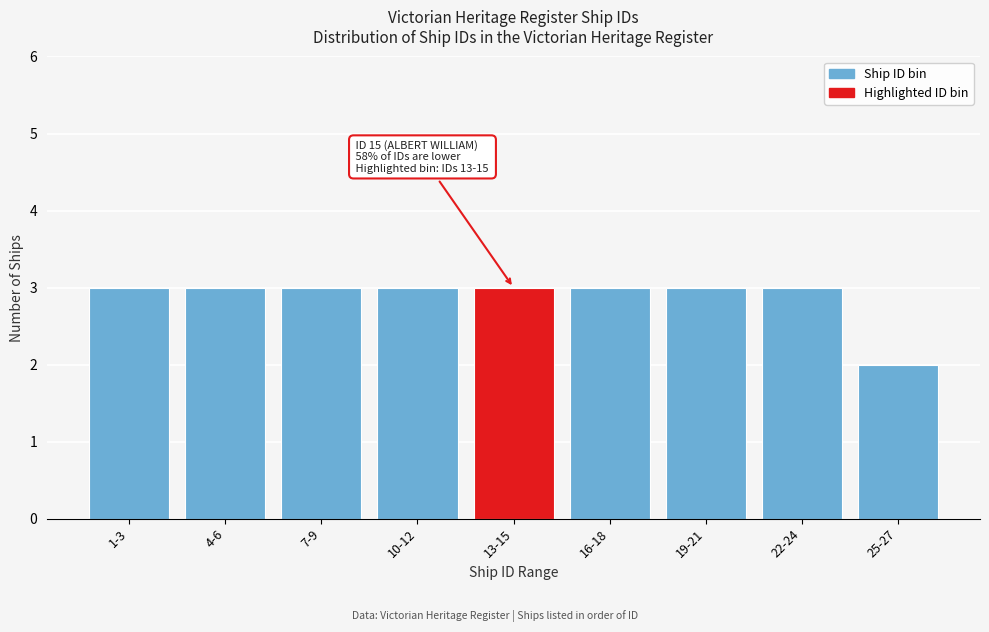

Reading left to right, transcribe all the data shown in this chart.

3	3	3	3	3	3	3	3	2